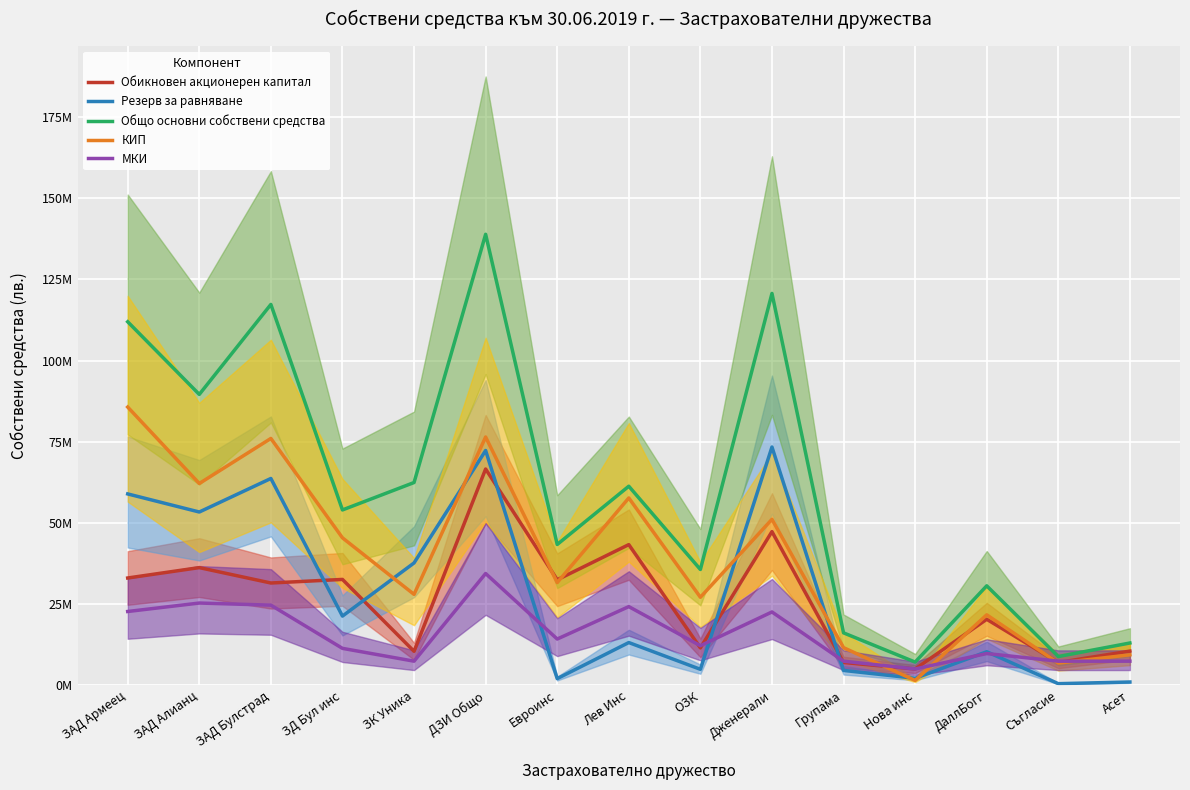

What is the spread (max minus min) of values at ОЗК?

30745398.3